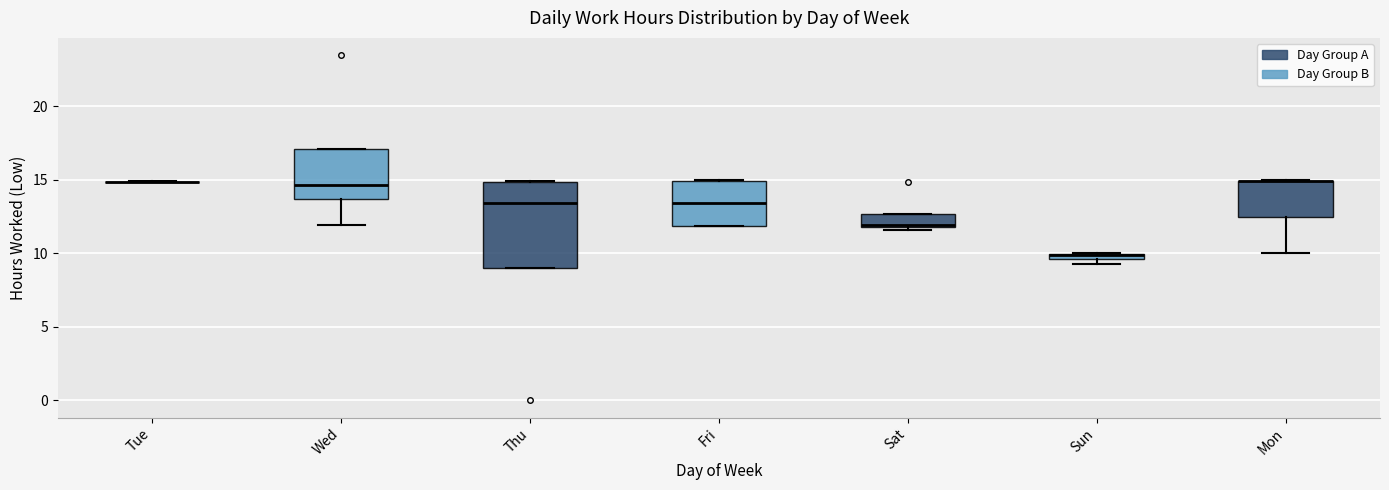

Where does the median line of the box for Fri sit on the y-axis? The values are not printed on the chart, so give them approximately, as read against the axis.

13.5